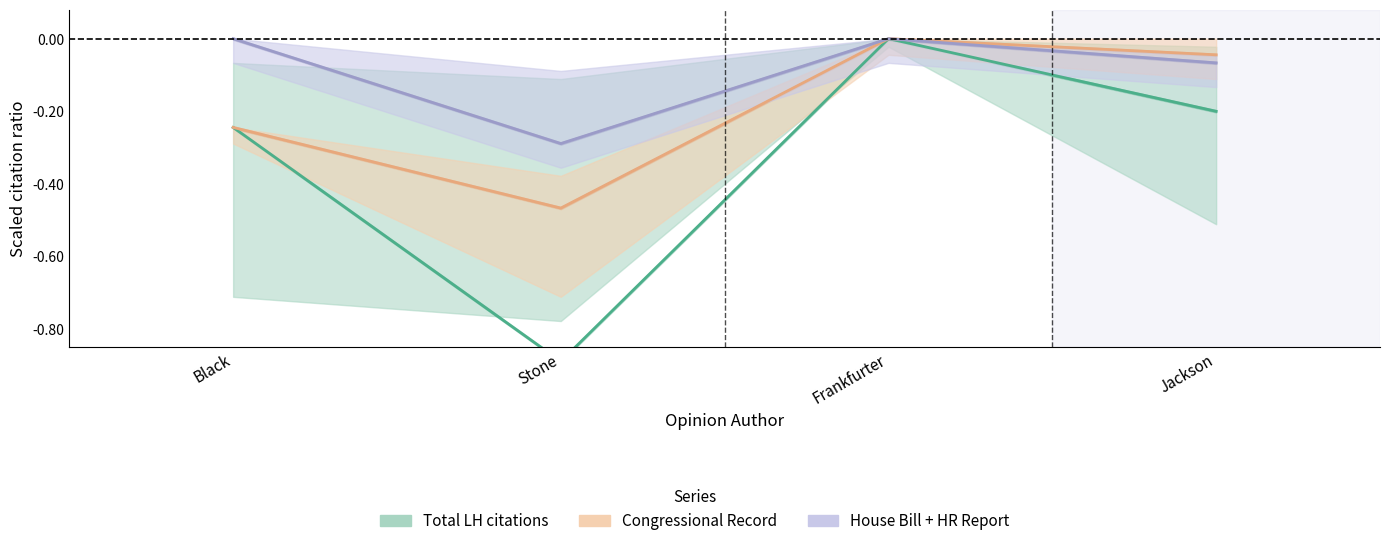

True or false: Congressional Record and House Bill + HR Report intersect in this chart.

False